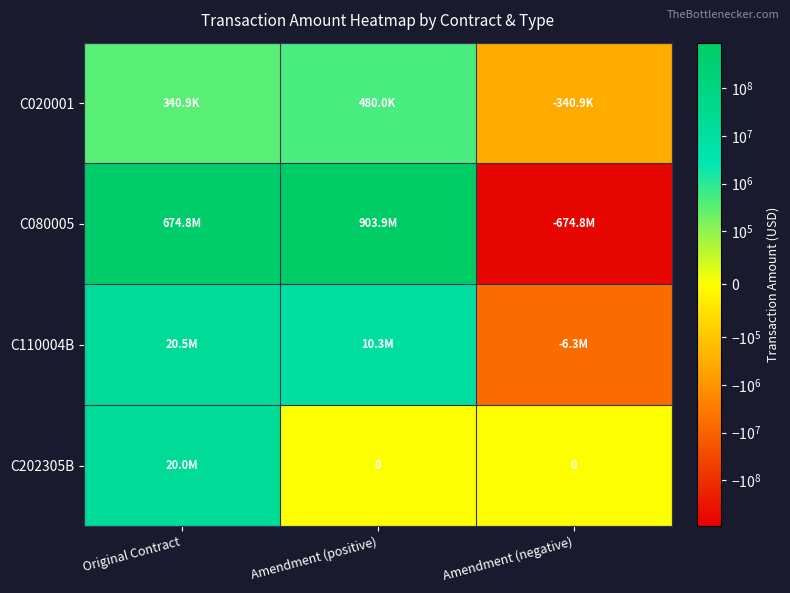

Which series has the largest total across all categories?

C080005